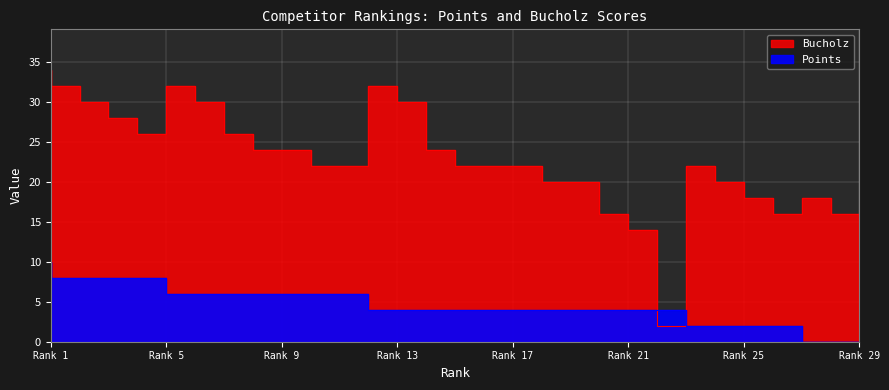

What is the total value across all series at 4?

36